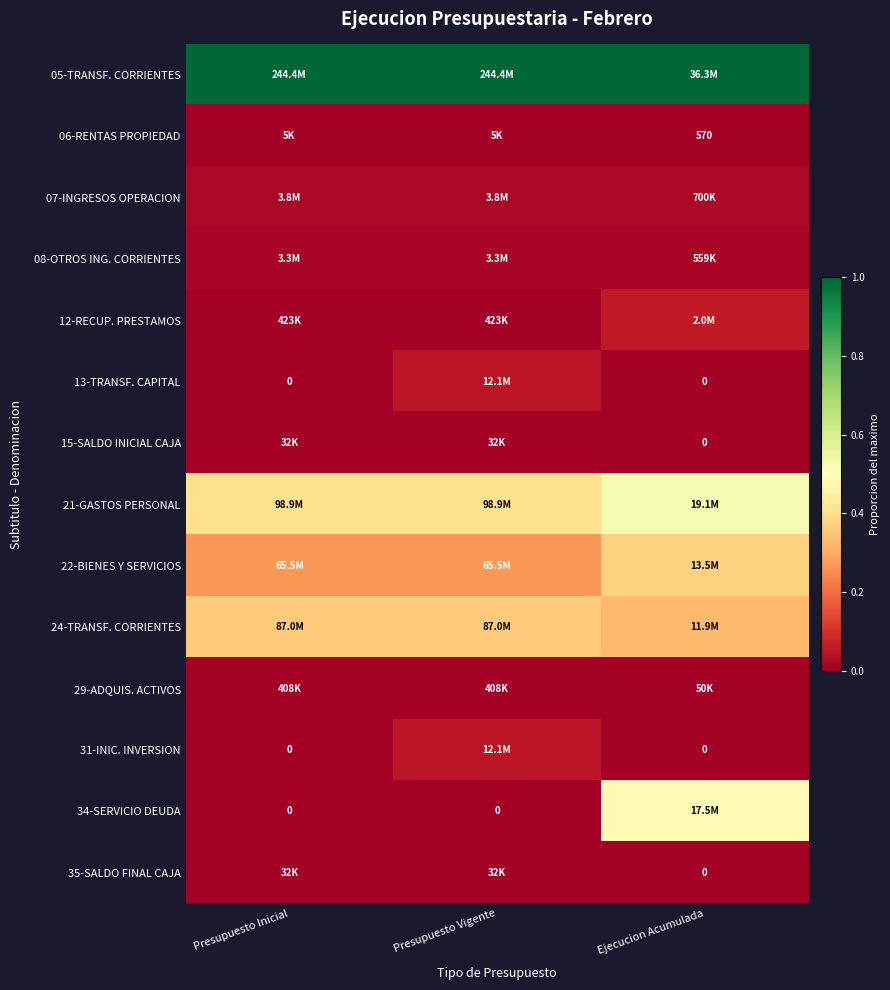

At how many categories does at least one series exceed 0?

3